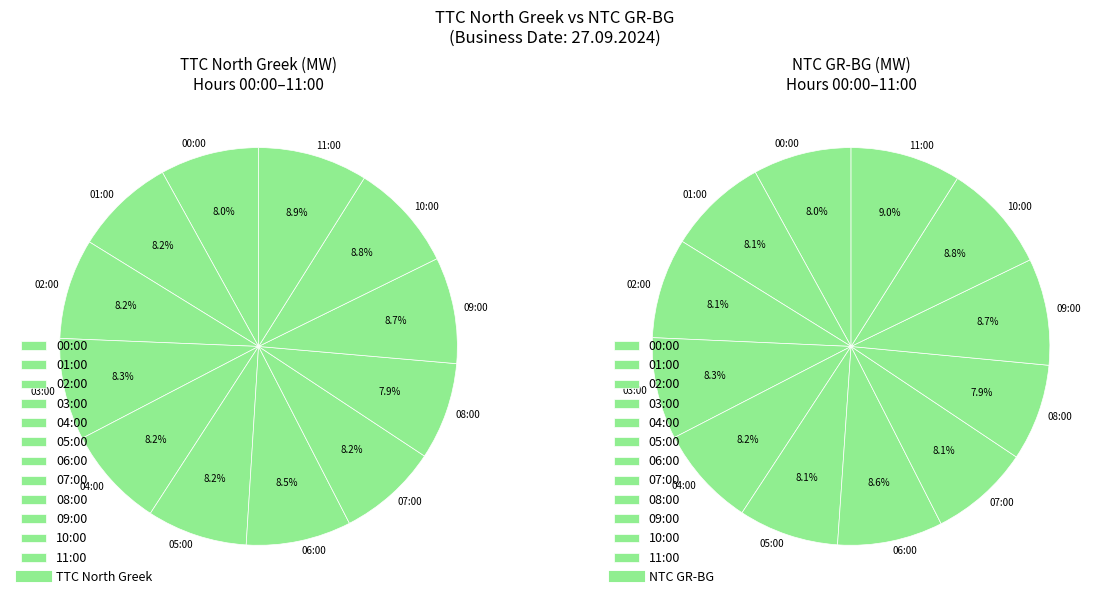

What is the ratio of the value at 01:00 to the value at 06:00?

1.0